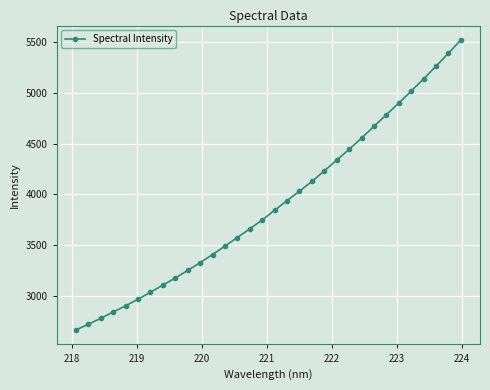

What is the value of the 31st point from the left?

5387.7